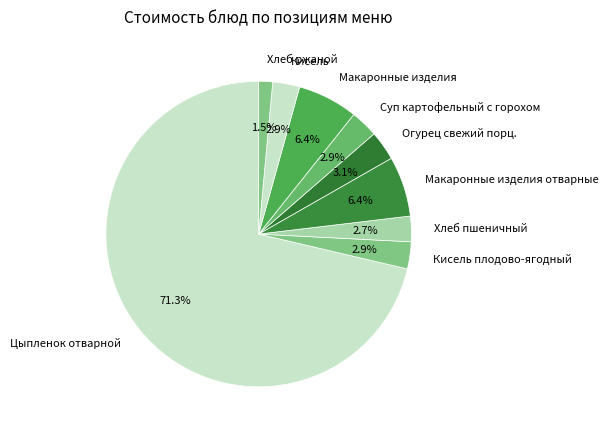

What percentage is the Суп картофельный с горохом slice, to the nearest percent?

3%